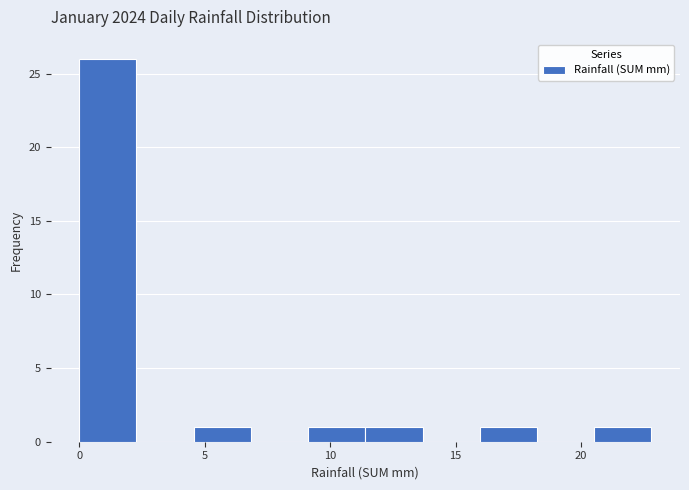

What is the height of the bar covering 0.0 to 2.5 on the x-axis? Neither the bar edges nor the heights are printed on the chart, so give them approximately, as read against the axes.

26